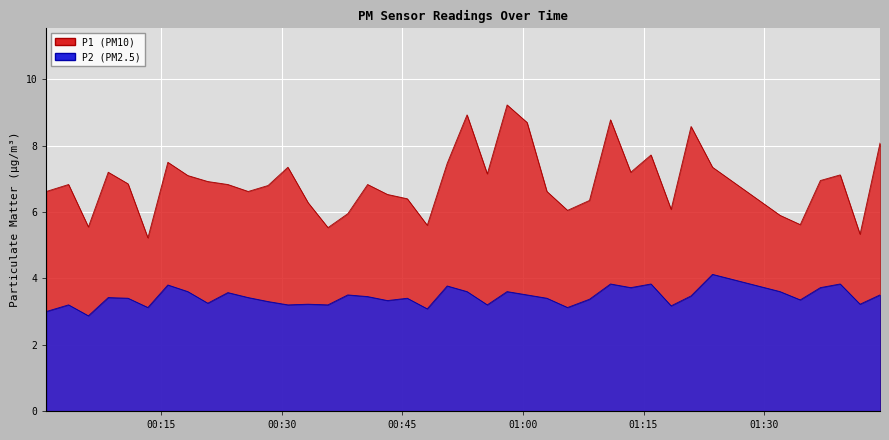

Reading right to left, extract all data points from this chart.

P1: 8.1	5.3	7.1	7.0	5.6	5.9	7.3	8.6	6.1	7.7	7.2	8.8	6.3	6.0	6.6	8.7	9.2	7.2	8.9	7.5	5.6	6.4	6.5	6.8	6.0	5.5	6.3	7.3	6.8	6.6	6.8	6.9	7.1	7.5	5.2	6.8	7.2	5.5	6.8	6.6
P2: 3.5	3.2	3.8	3.7	3.4	3.6	4.1	3.5	3.2	3.8	3.7	3.8	3.4	3.1	3.4	3.5	3.6	3.2	3.6	3.8	3.1	3.4	3.3	3.5	3.5	3.2	3.2	3.2	3.3	3.4	3.6	3.2	3.6	3.8	3.1	3.4	3.4	2.9	3.2	3.0